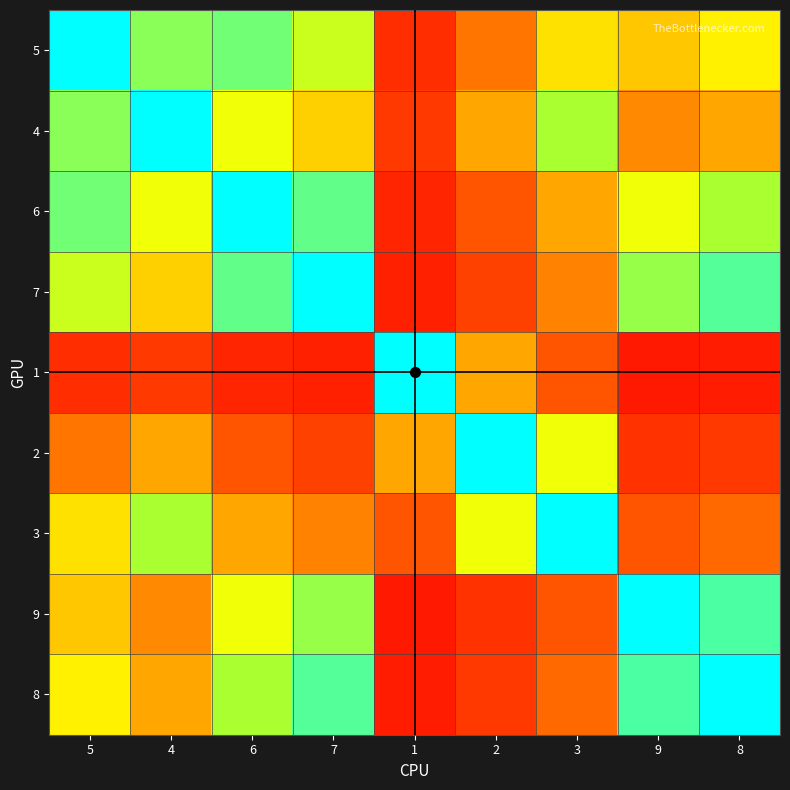

Reading left to right, list all the values displayed in this chart.

5: 5=1.0	4=0.8	6=0.8	7=0.7	1=0.2	2=0.4	3=0.6	9=0.6	8=0.6
4: 5=0.8	4=1.0	6=0.7	7=0.6	1=0.2	2=0.5	3=0.8	9=0.4	8=0.5
6: 5=0.8	4=0.7	6=1.0	7=0.9	1=0.2	2=0.3	3=0.5	9=0.7	8=0.8
7: 5=0.7	4=0.6	6=0.9	7=1.0	1=0.1	2=0.3	3=0.4	9=0.8	8=0.9
1: 5=0.2	4=0.2	6=0.2	7=0.1	1=1.0	2=0.5	3=0.3	9=0.1	8=0.1
2: 5=0.4	4=0.5	6=0.3	7=0.3	1=0.5	2=1.0	3=0.7	9=0.2	8=0.2
3: 5=0.6	4=0.8	6=0.5	7=0.4	1=0.3	2=0.7	3=1.0	9=0.3	8=0.4
9: 5=0.6	4=0.4	6=0.7	7=0.8	1=0.1	2=0.2	3=0.3	9=1.0	8=0.9
8: 5=0.6	4=0.5	6=0.8	7=0.9	1=0.1	2=0.2	3=0.4	9=0.9	8=1.0